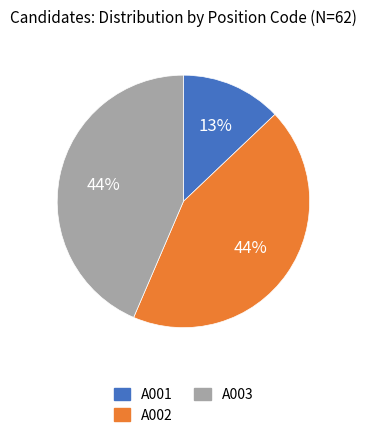

The A001 slice represents 13% of the pie. True or false?

True